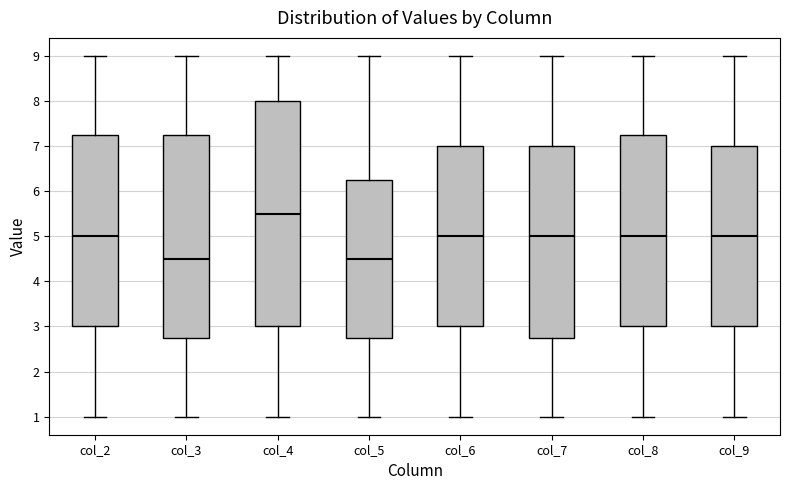

Which box has the highest median line?

col_4